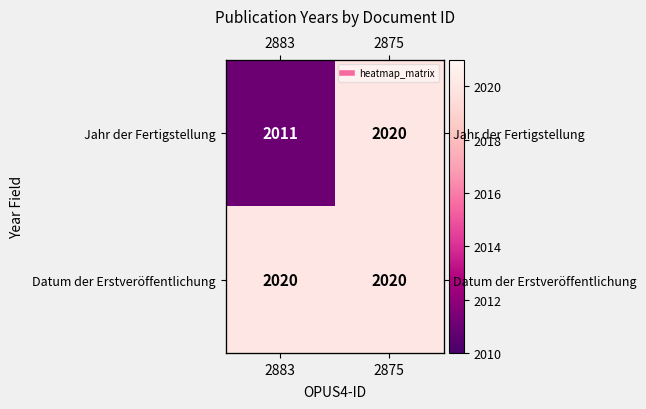

What is the minimum value shown in the chart?

2011